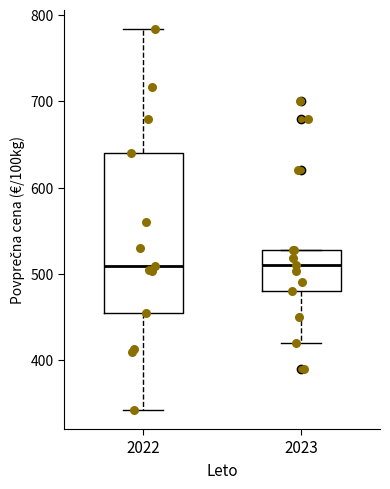

Which box is the tallest, from its lower edge to its upper edge?

2022